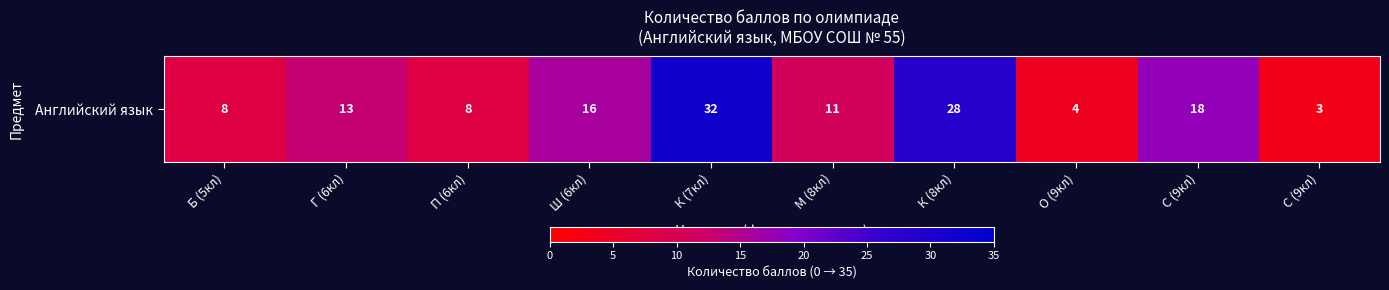

Reading left to right, extract all data points from this chart.

Б (5кл)=8	Г (6кл)=13	П (6кл)=8	Ш (6кл)=16	К (7кл)=32	М (8кл)=11	К (8кл)=28	О (9кл)=4	С (9кл)=18	С (9кл)=3